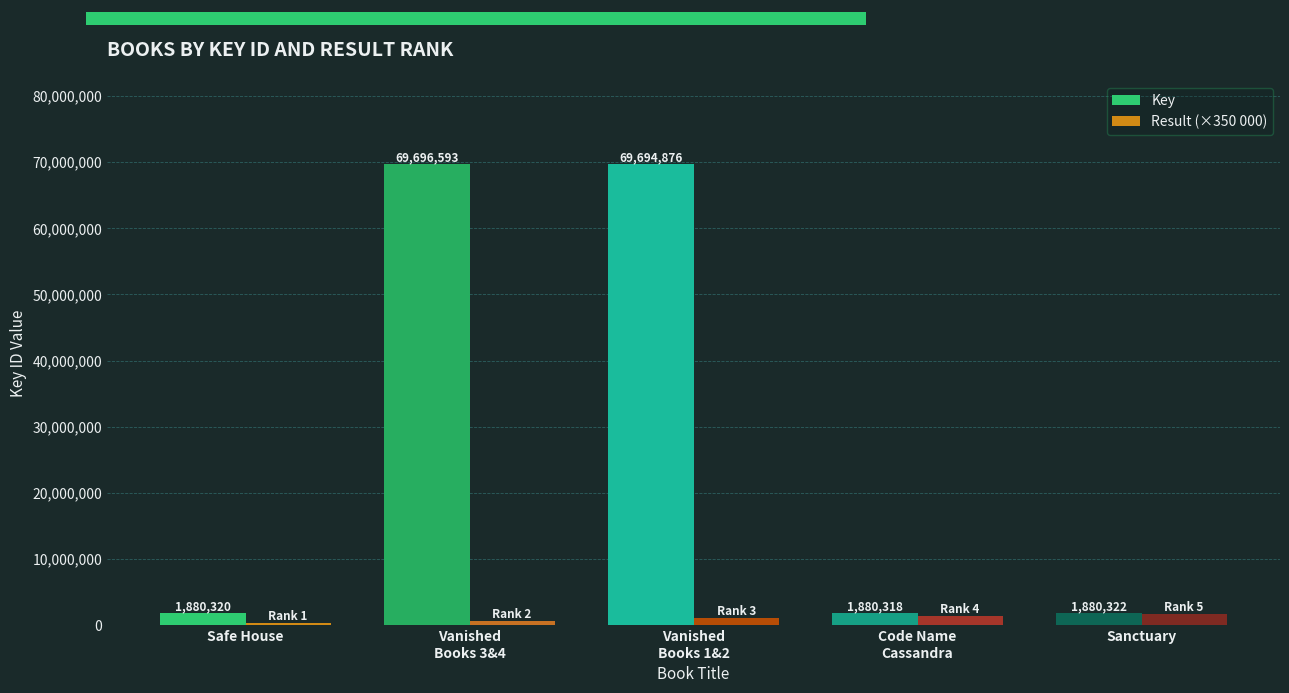

At which label does Key reach its peak?

Vanished
Books 3&4